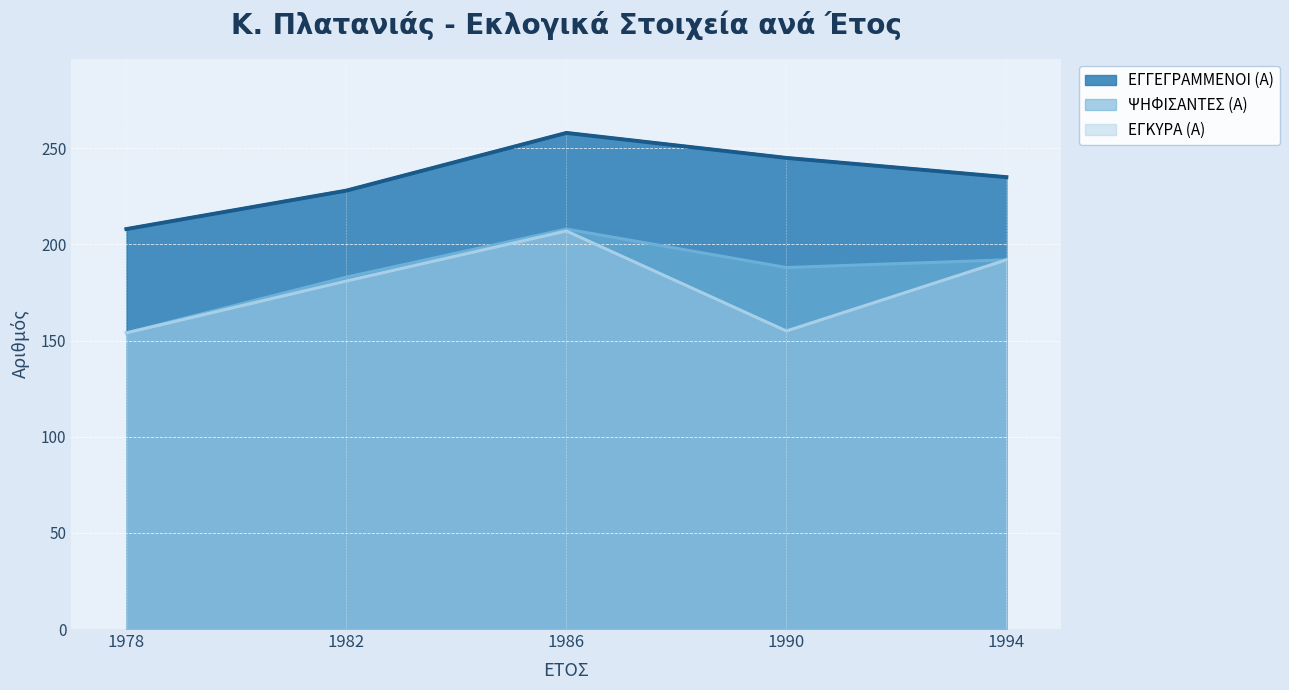

Is the value of ΨΗΦΙΣΑΝΤΕΣ (Α) at 1986 greater than the value of ΕΓΓΕΓΡΑΜΜΕΝΟΙ (Α) at 1978?

No